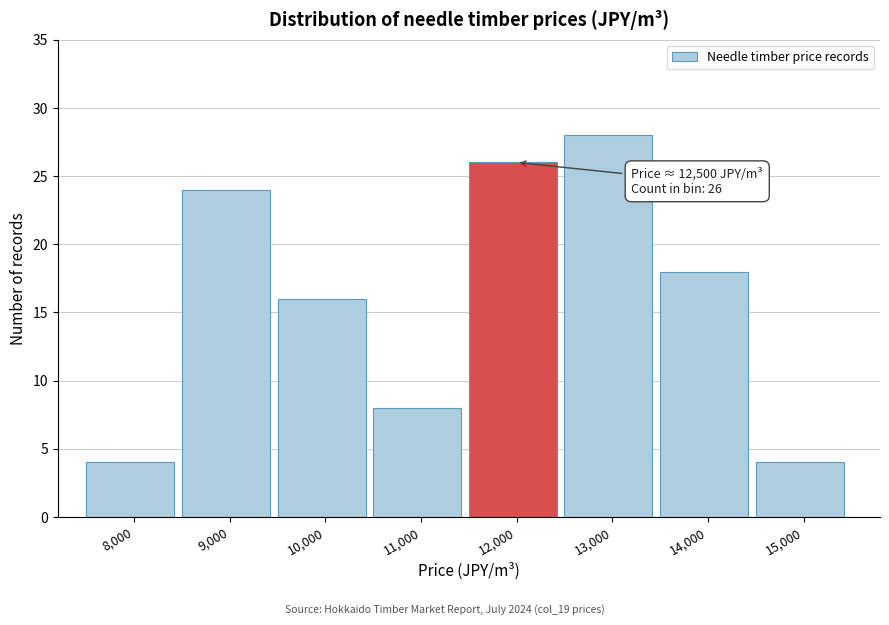

Reading left to right, transcribe all the data shown in this chart.

4	24	16	8	26	28	18	4